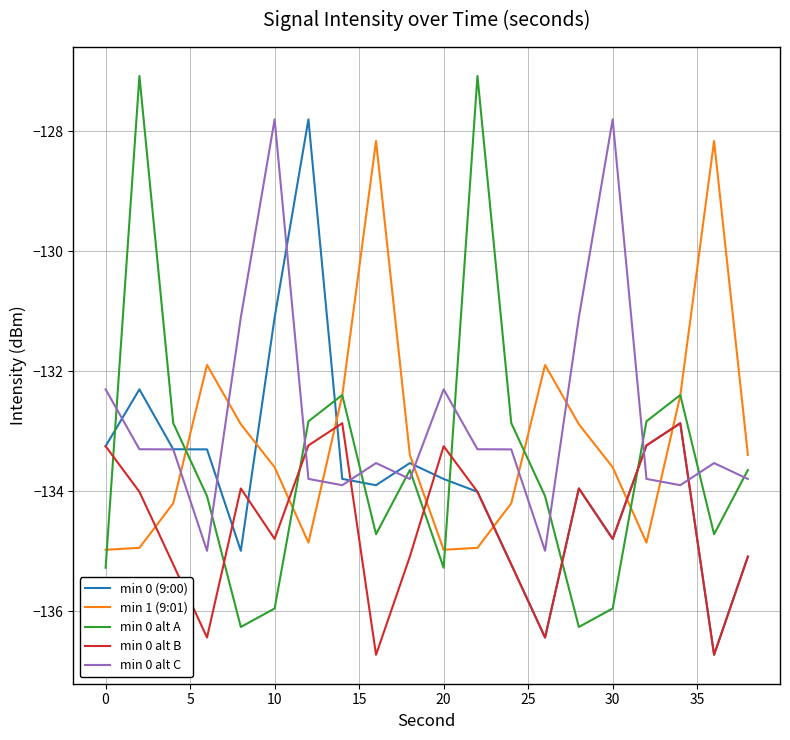

What is the difference between the second highest and second lowest values in the min 0 (9:00) series?

5.3